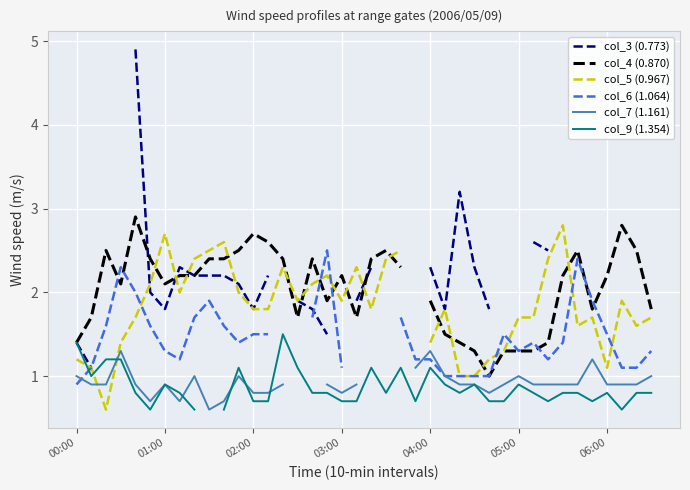

What is the difference between the maximum and minimum values in the col_7 (1.161) series?

0.7